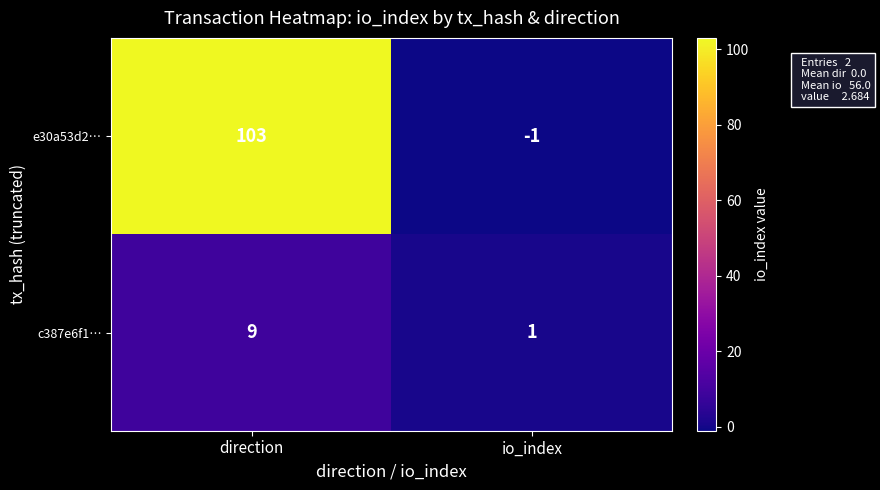

Is it true that c387e6f1… equals 13 at direction?

False